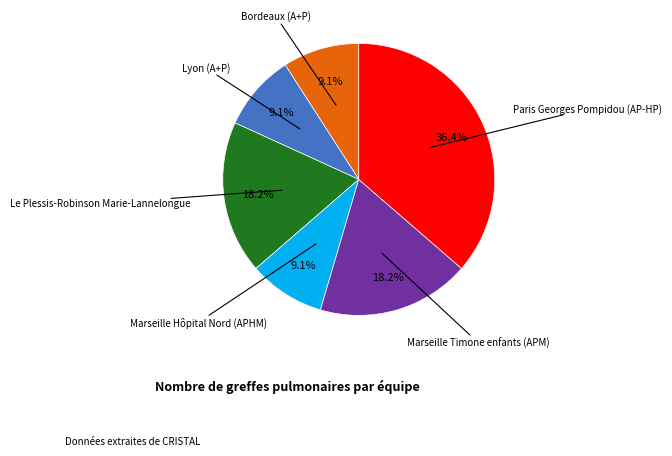

To the nearest percent, what is the average slice percentage?

17%